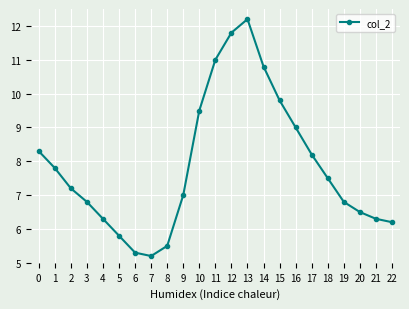

Where is the first local maximum?

13